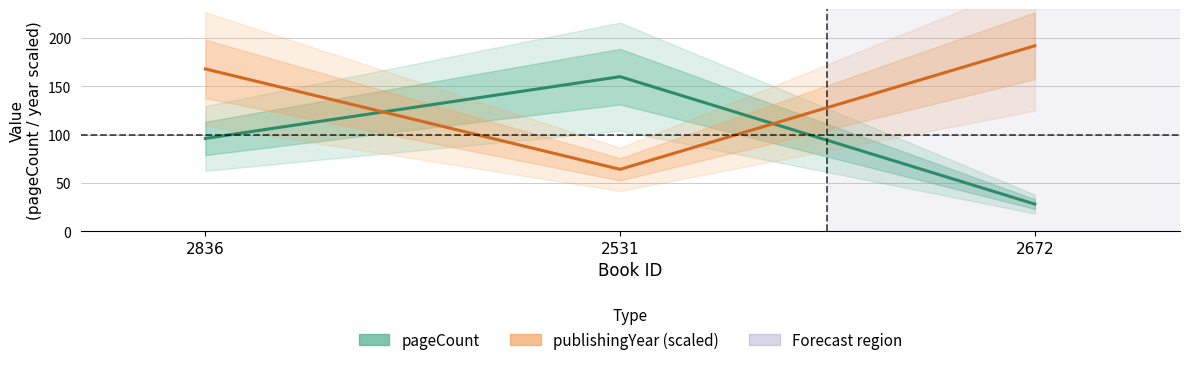

What position from the left is 2531?

2